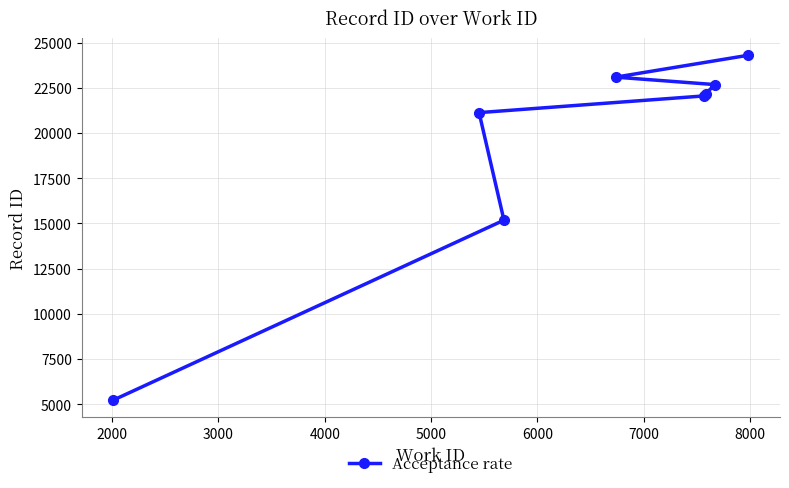

What is the average value?

19472